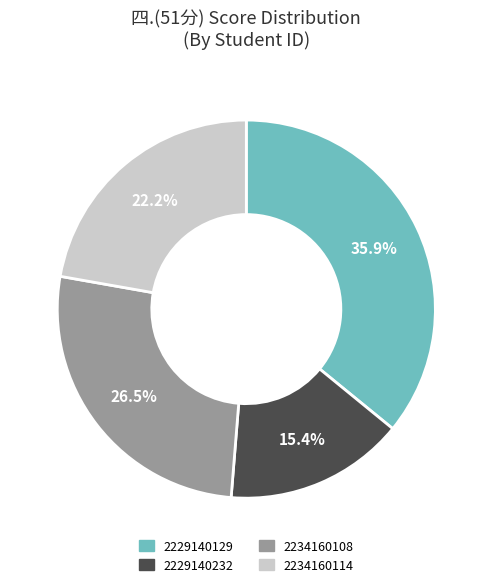

What is the total percentage of 2229140232 and 2234160114?

37.6%